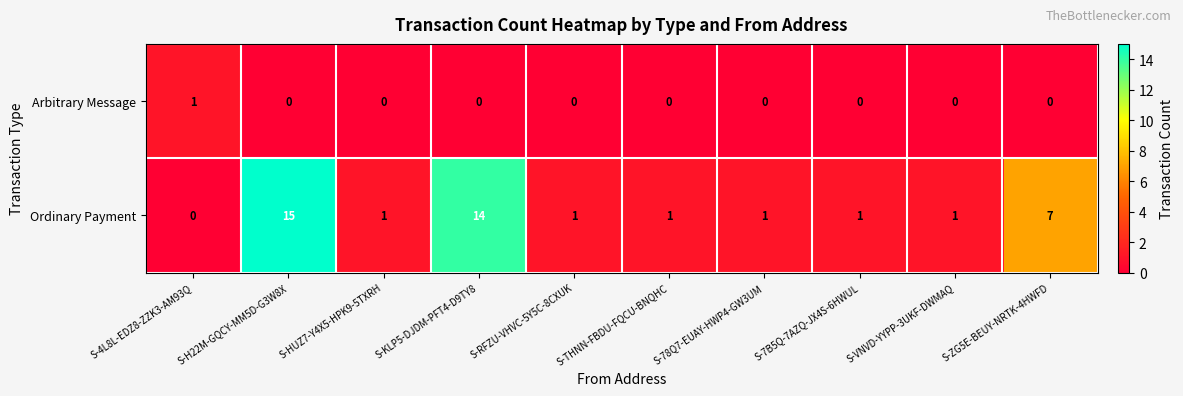

At how many categories does at least one series exceed 5?

3